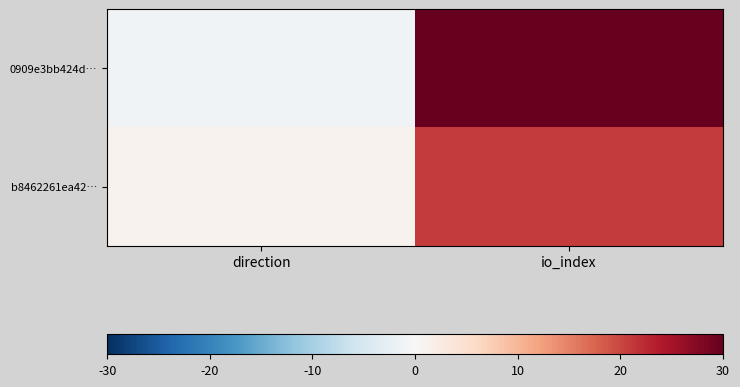

Reading left to right, what are all the values shown in this chart?

0909e3bb424d…: direction=-1	io_index=111
b8462261ea42…: direction=1	io_index=21